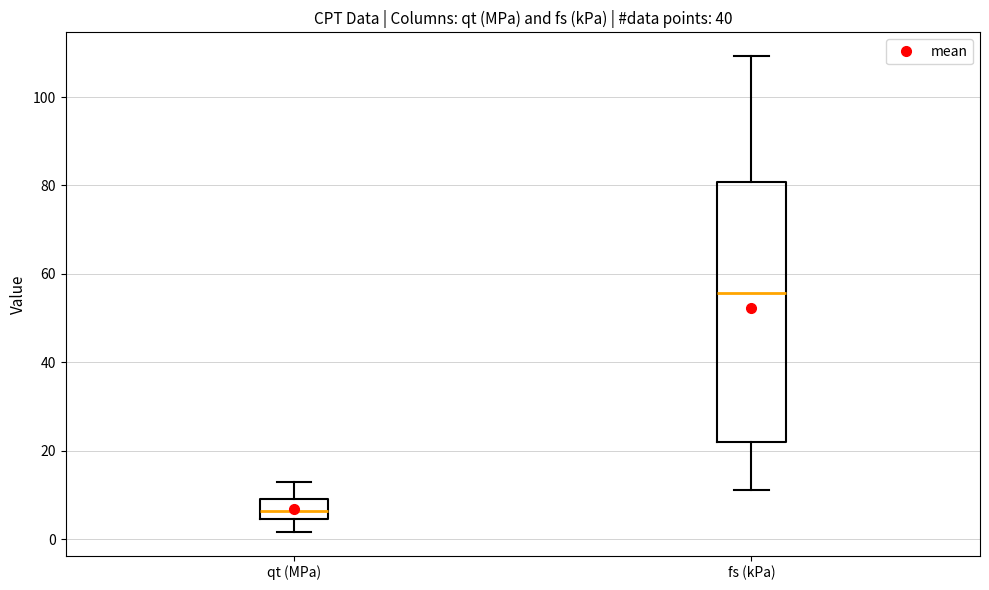

Comparing the boxes themselves (not the whiskers), which one is the tallest?

fs (kPa)